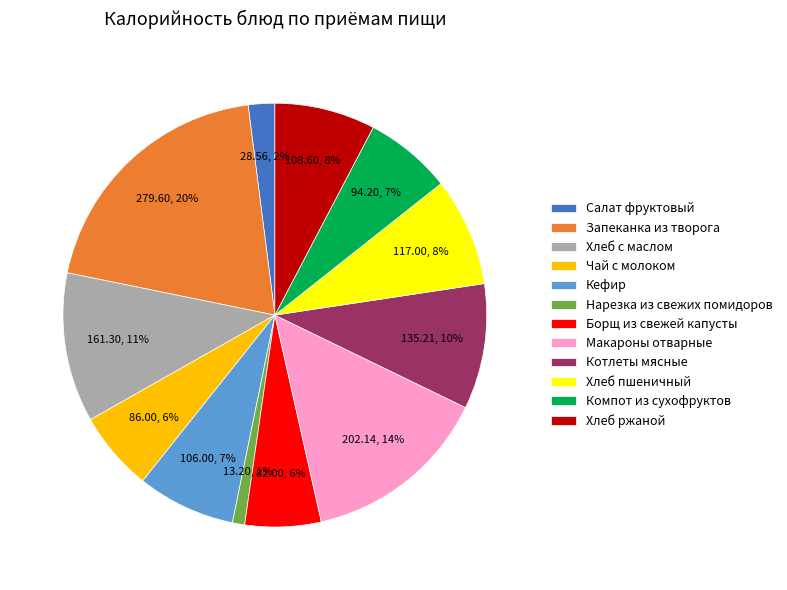

Does Компот из сухофруктов represent more than half of the total?

No